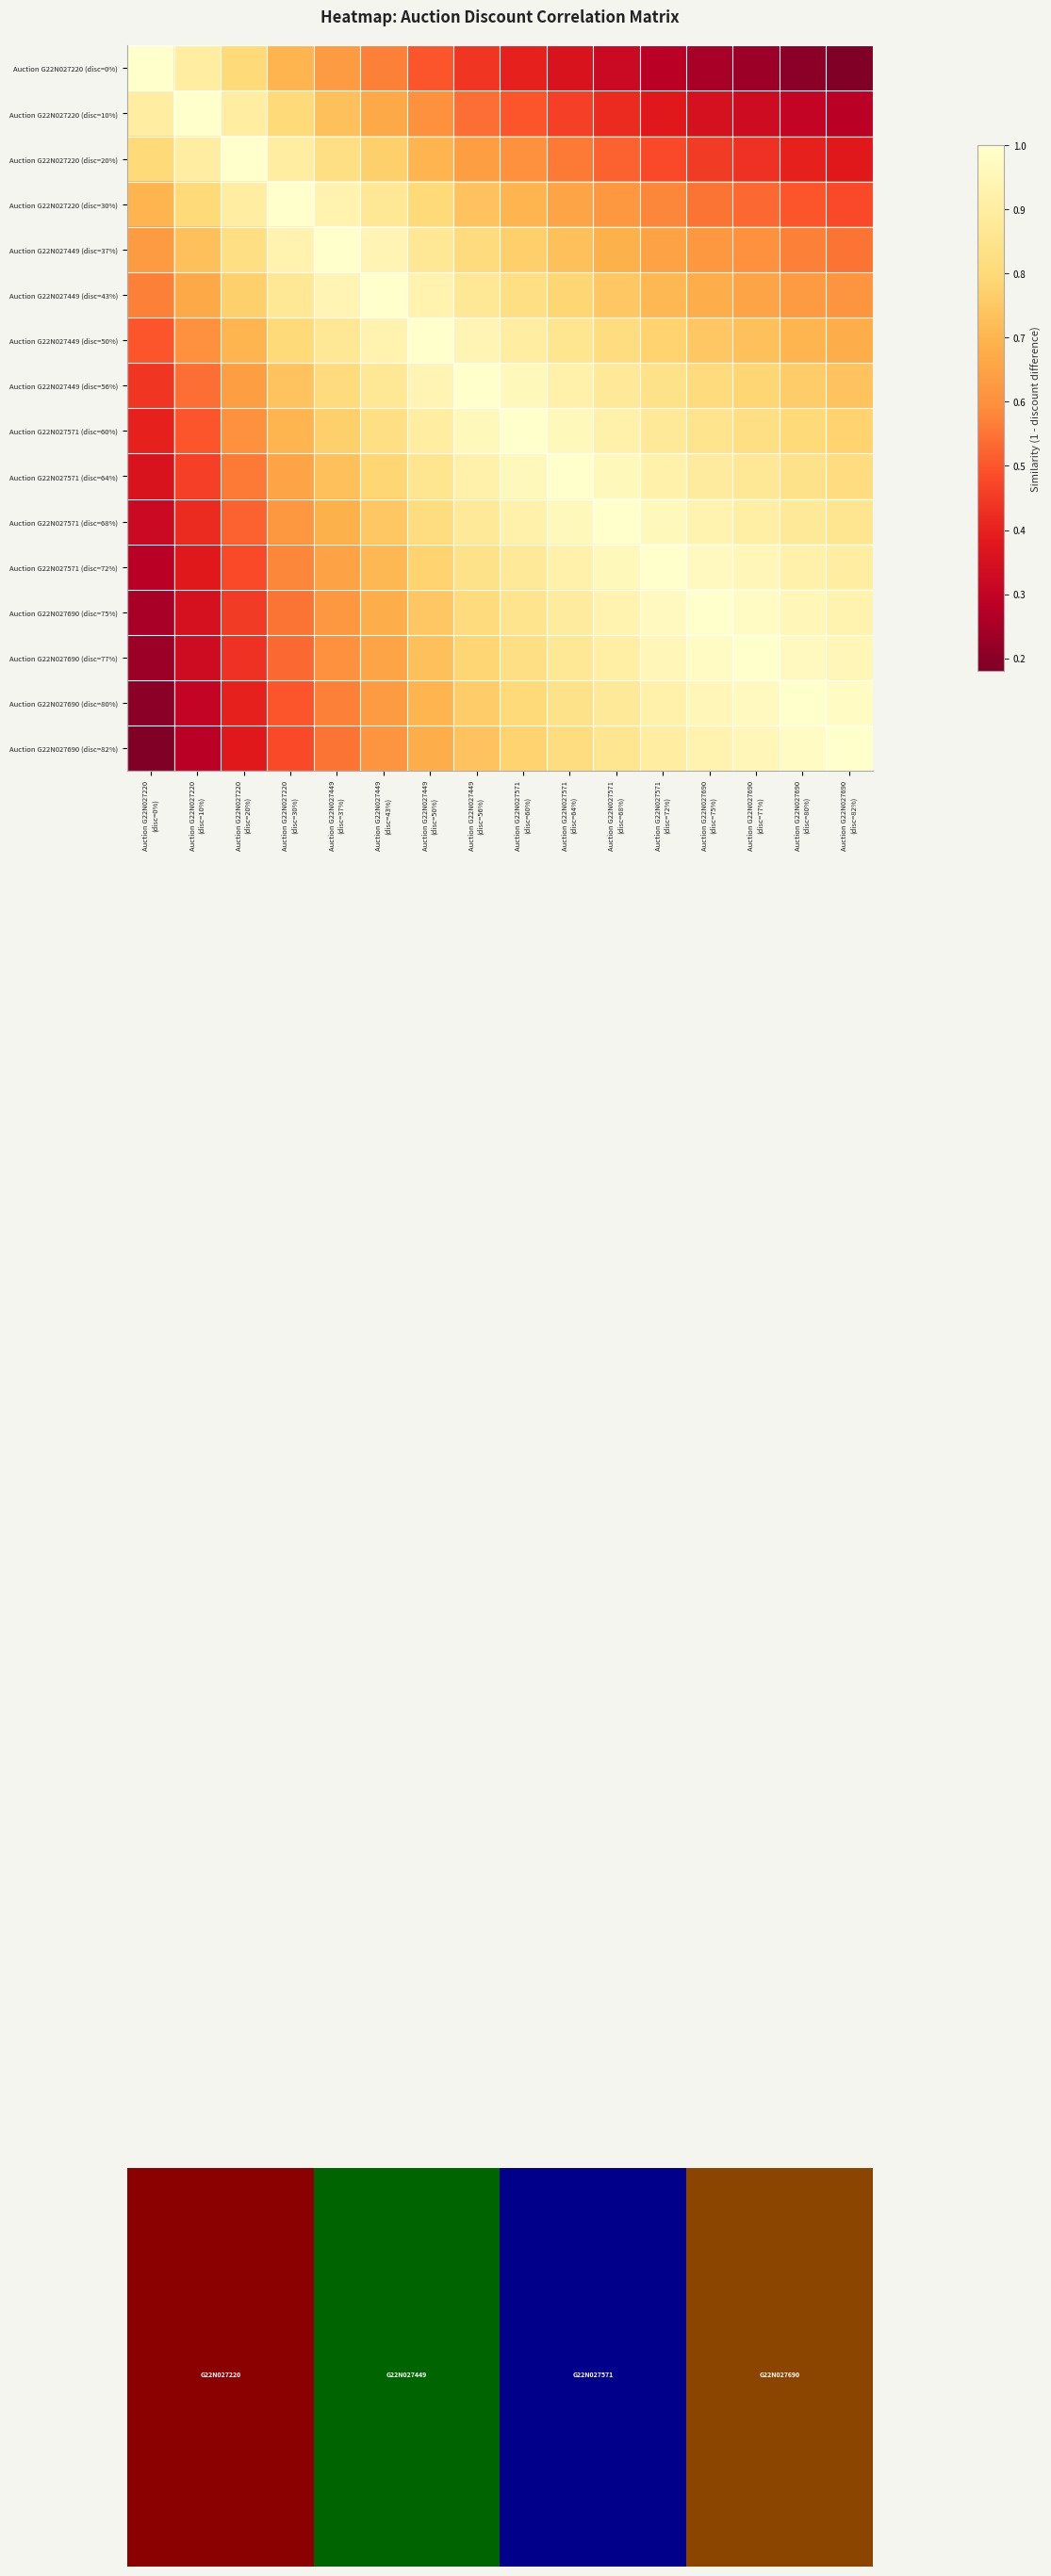

The Auction G22N027690 (disc=80%) series shows 0.2 at Auction G22N027449 (disc=43%). True or false?

False